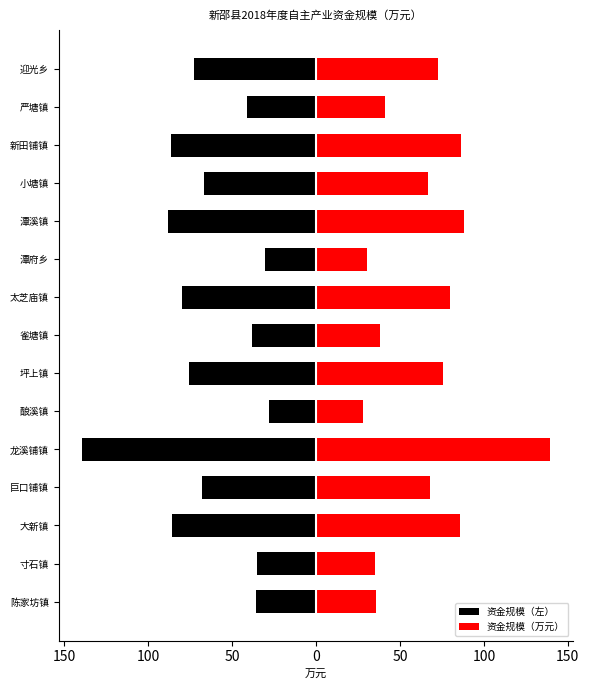

Which series has the widest spread of values?

资金规模（左）